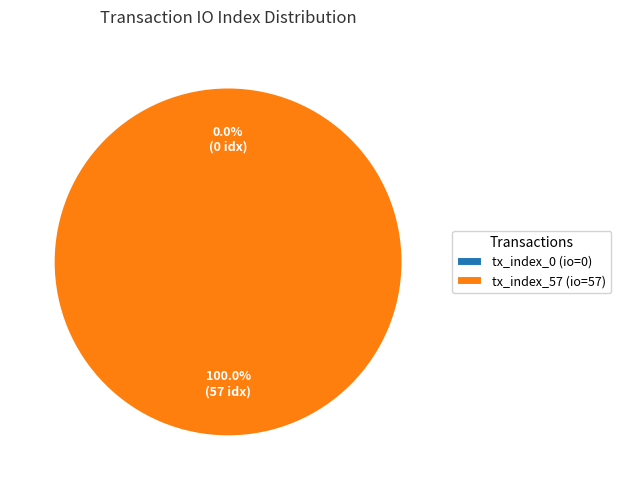

To the nearest percent, what portion does tx_index_57 represent?

100%